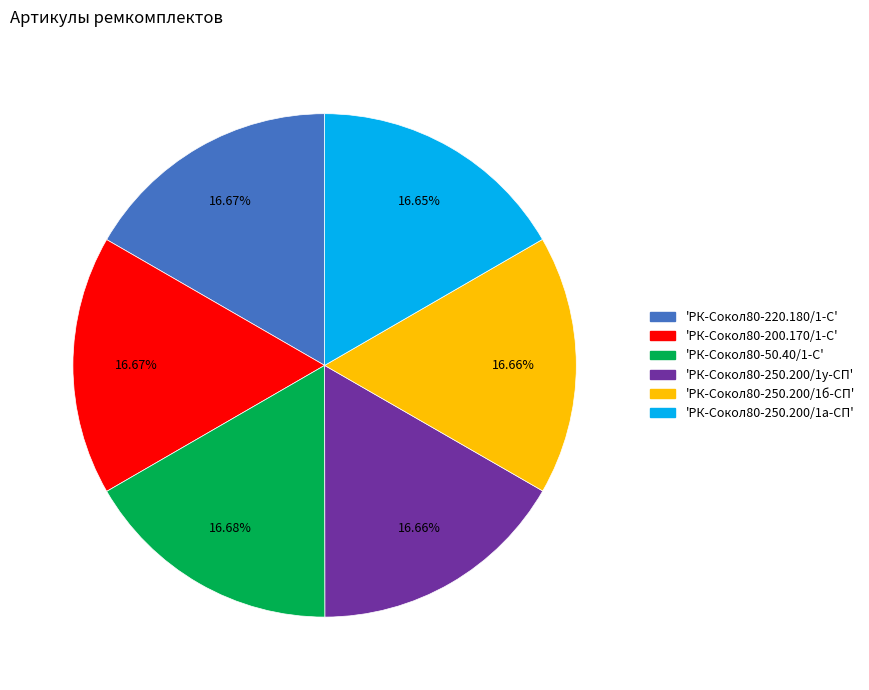

Is there a majority slice in this chart?

No